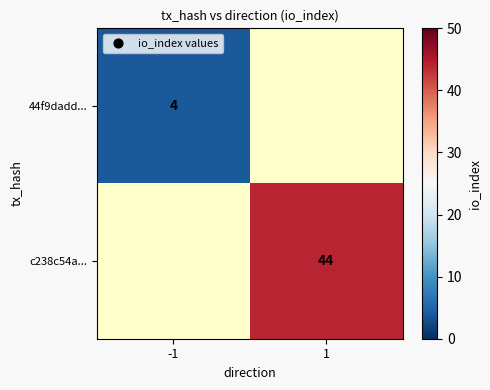

The c238c54a... series shows 67 at 1. True or false?

False